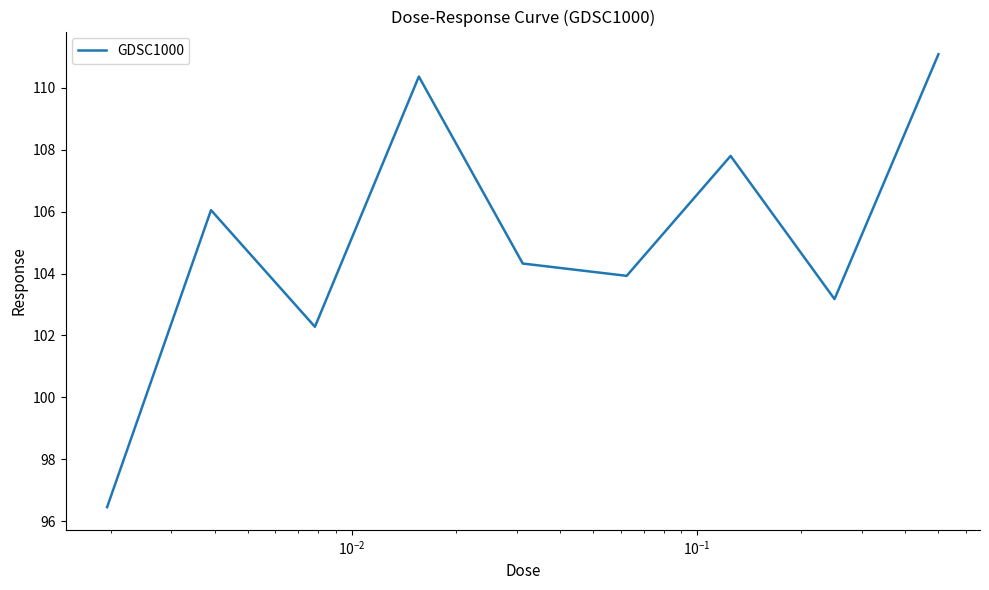

What is the difference between the maximum and minimum values?

14.6